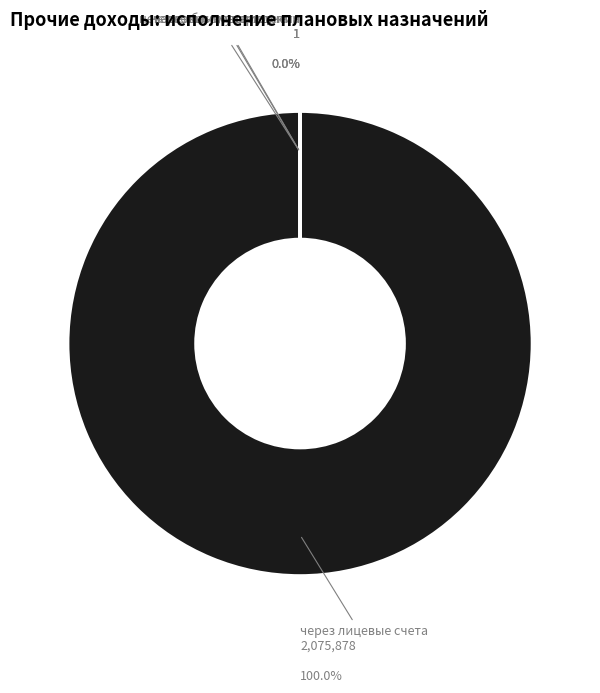

Rank the categories by value from lowest to highest.

через банковские счета, через кассу учреждения, некассовыми операциями, через лицевые счета